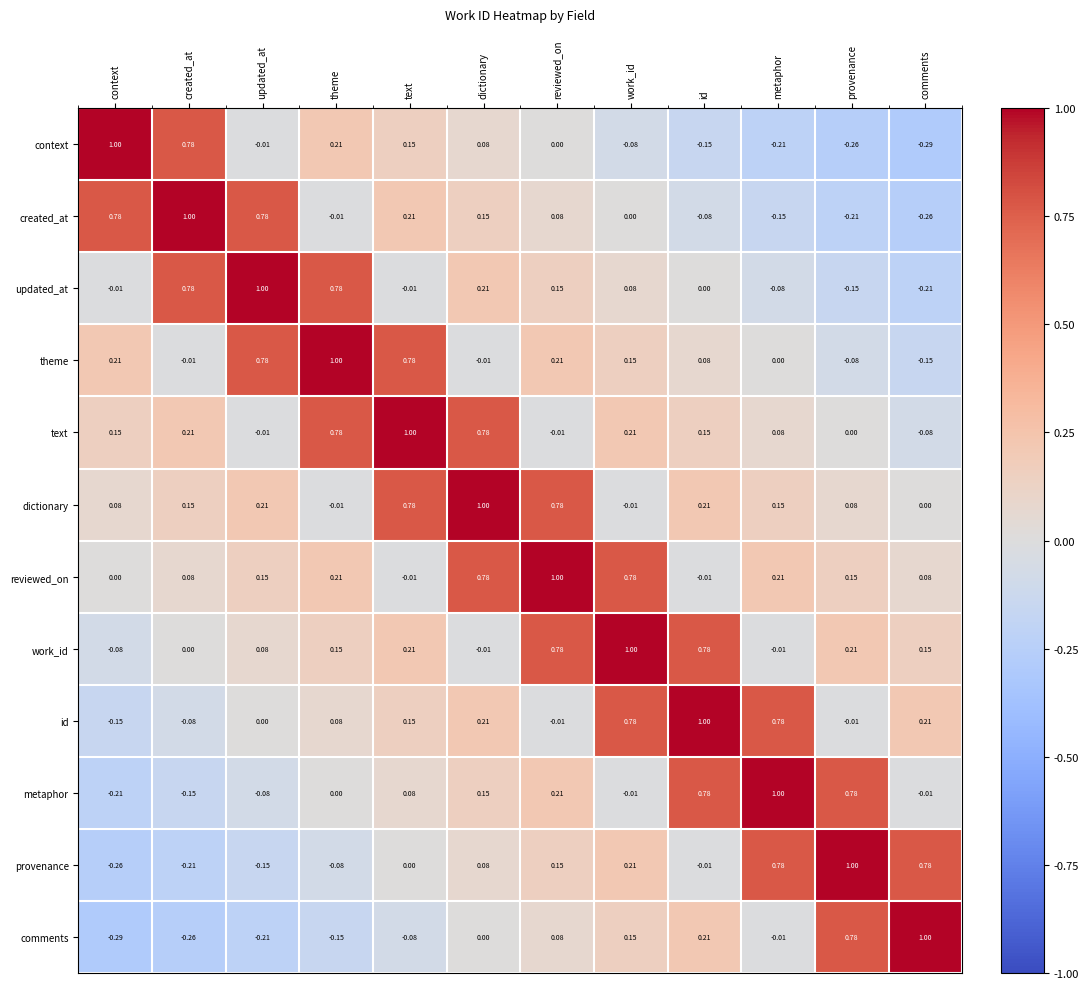

At which label does reviewed_on reach its peak?

reviewed_on